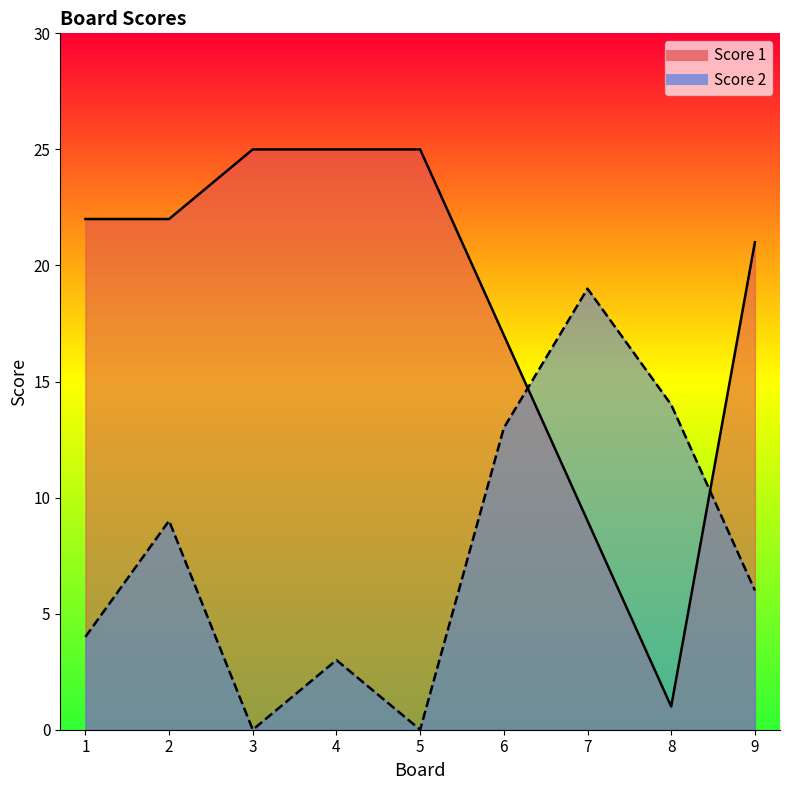

Rank the series at 7 from highest to lowest value.

Score 2, Score 1